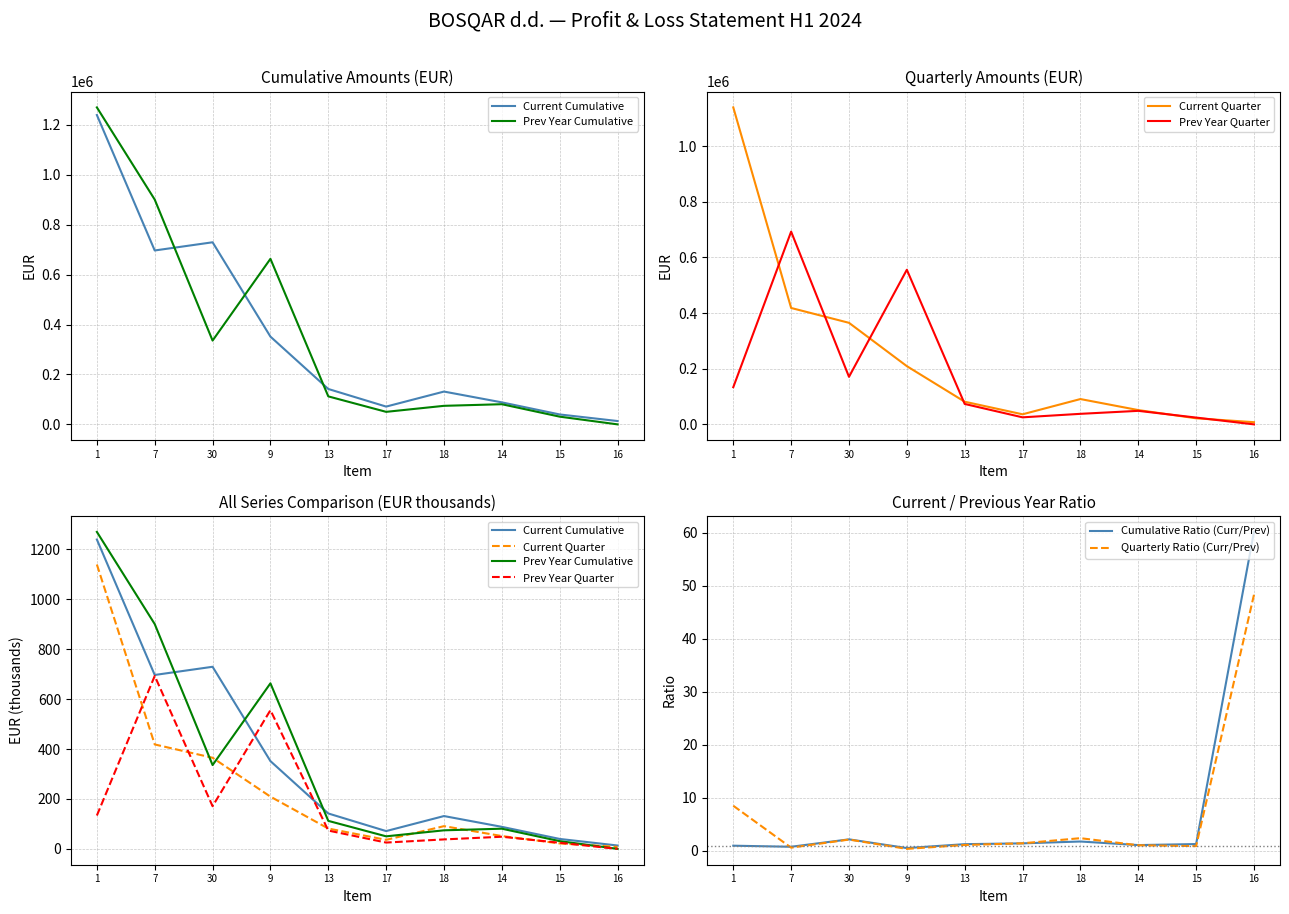

What is the sum of the Current Quarter values at 30 and 9?

574.4